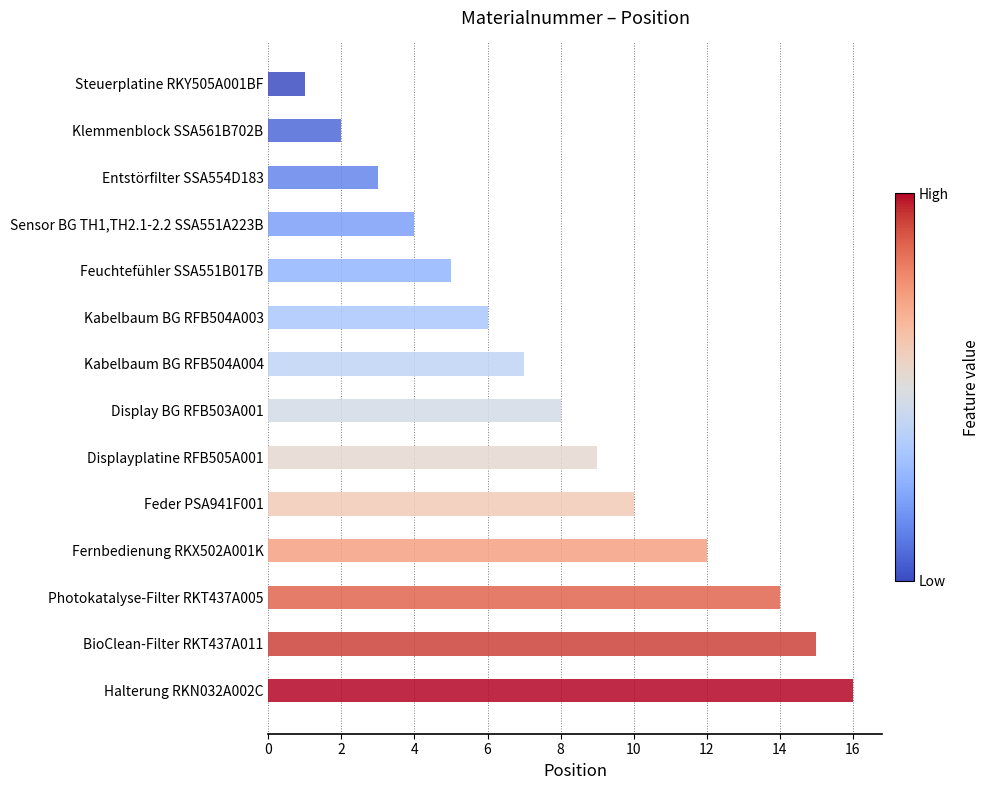

Reading bottom to top, list all the values displayed in this chart.

Halterung RKN032A002C=16	BioClean-Filter RKT437A011=15	Photokatalyse-Filter RKT437A005=14	Fernbedienung RKX502A001K=12	Feder PSA941F001=10	Displayplatine RFB505A001=9	Display BG RFB503A001=8	Kabelbaum BG RFB504A004=7	Kabelbaum BG RFB504A003=6	Feuchtefühler SSA551B017B=5	Sensor BG TH1,TH2.1-2.2 SSA551A223B=4	Entstörfilter SSA554D183=3	Klemmenblock SSA561B702B=2	Steuerplatine RKY505A001BF=1